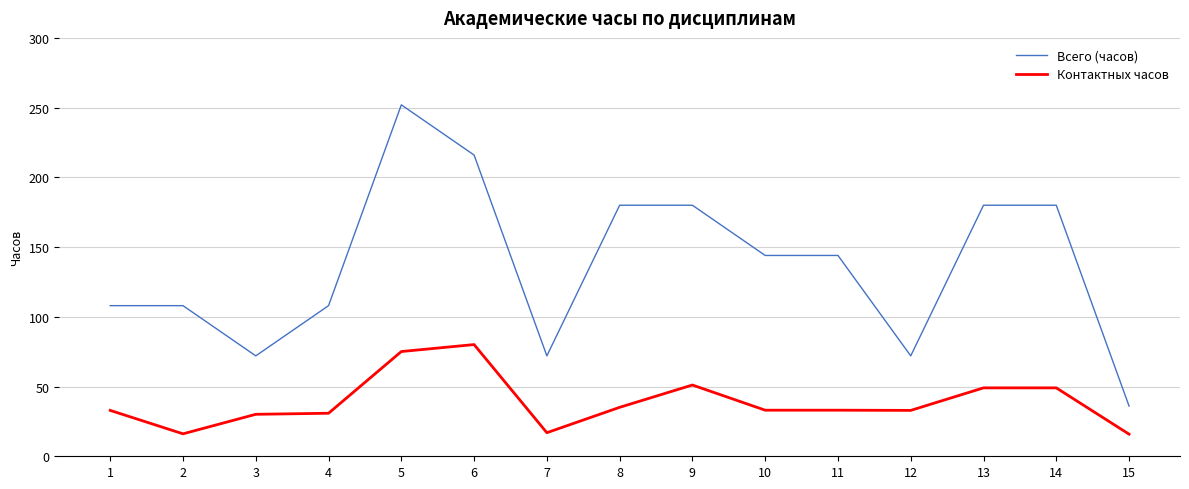

How many distinct data groups are displayed?

2